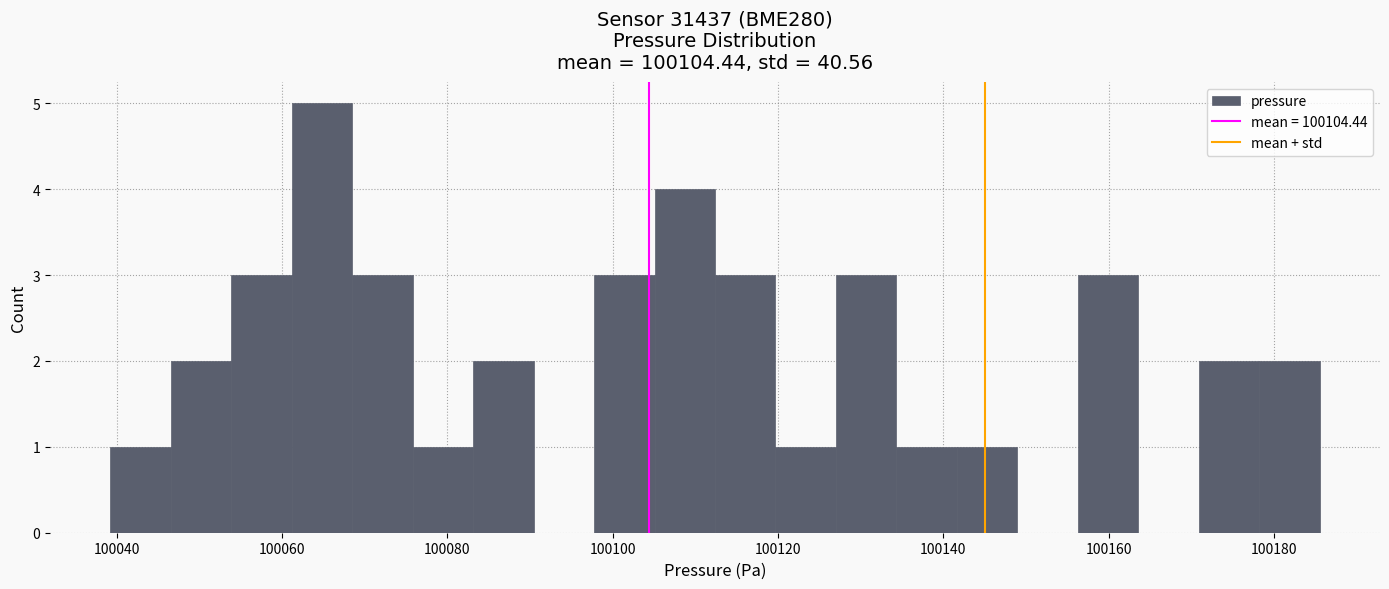

Around what value on the x-axis is the tallest bar? Give the approximate position of its centre, as read against the axis.

100064